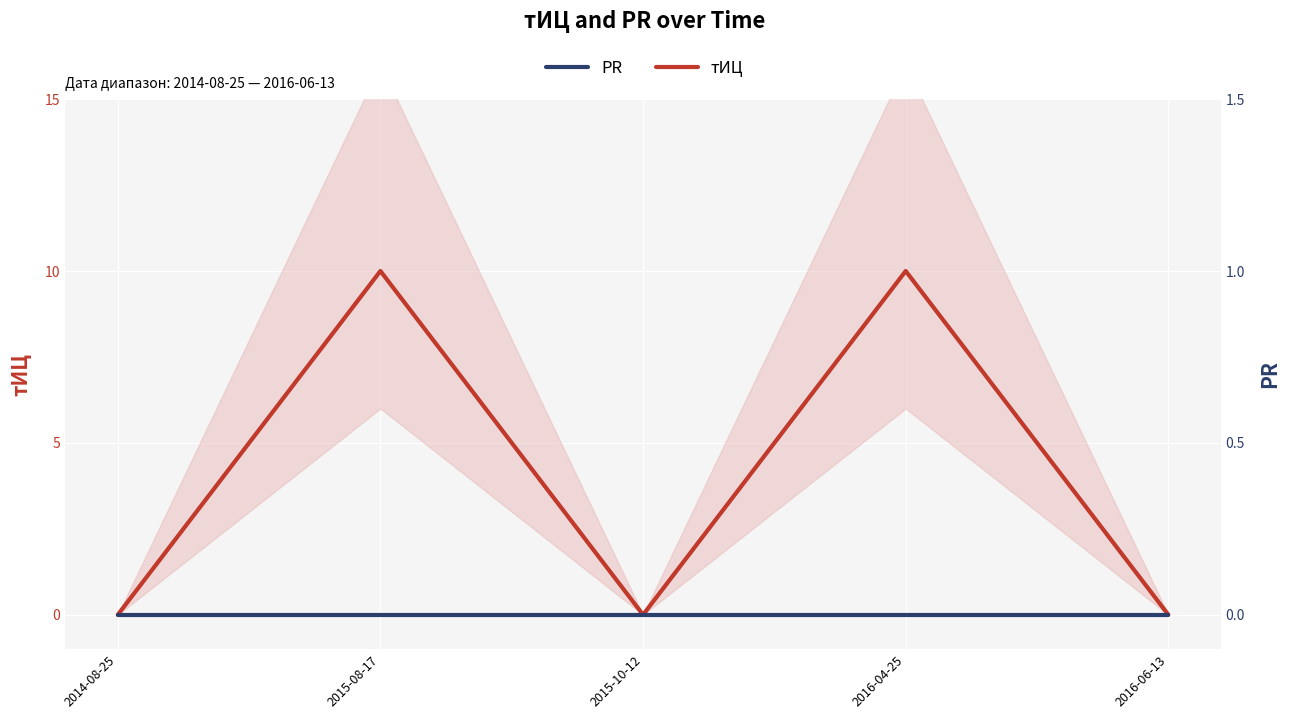

Reading left to right, extract all data points from this chart.

тИЦ: 0	10	0	10	0
PR: 0	0	0	0	0